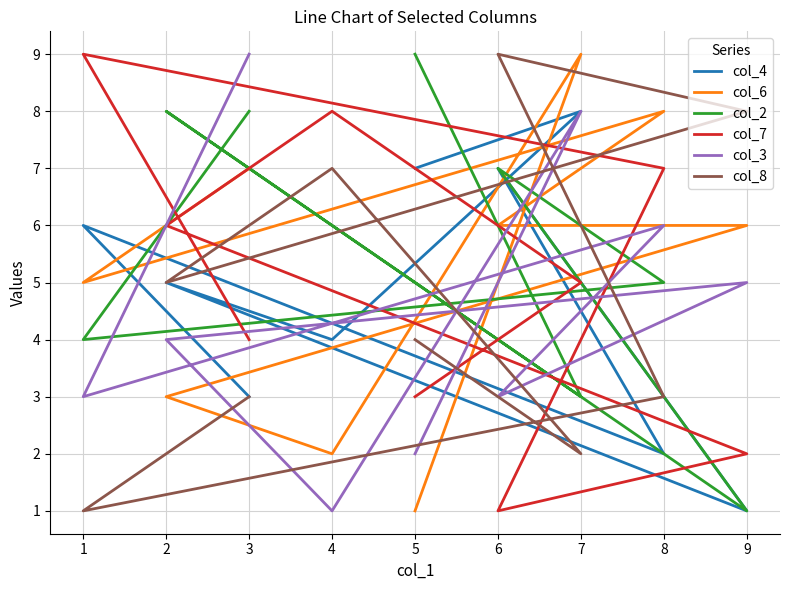

At 1, list the series in order from smallest to largest.

col_8, col_3, col_2, col_6, col_4, col_7